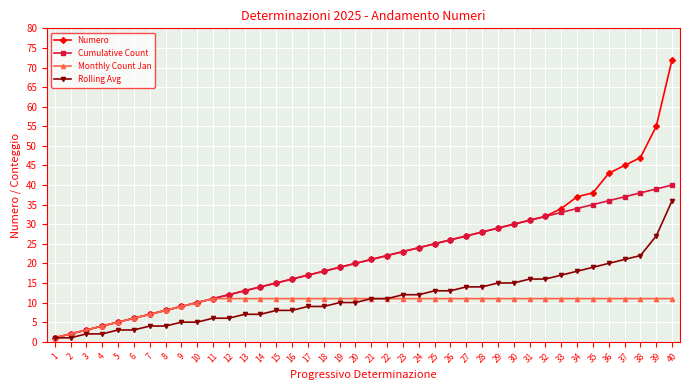

What is the value of the Rolling Avg point at the 26th from the left?

13